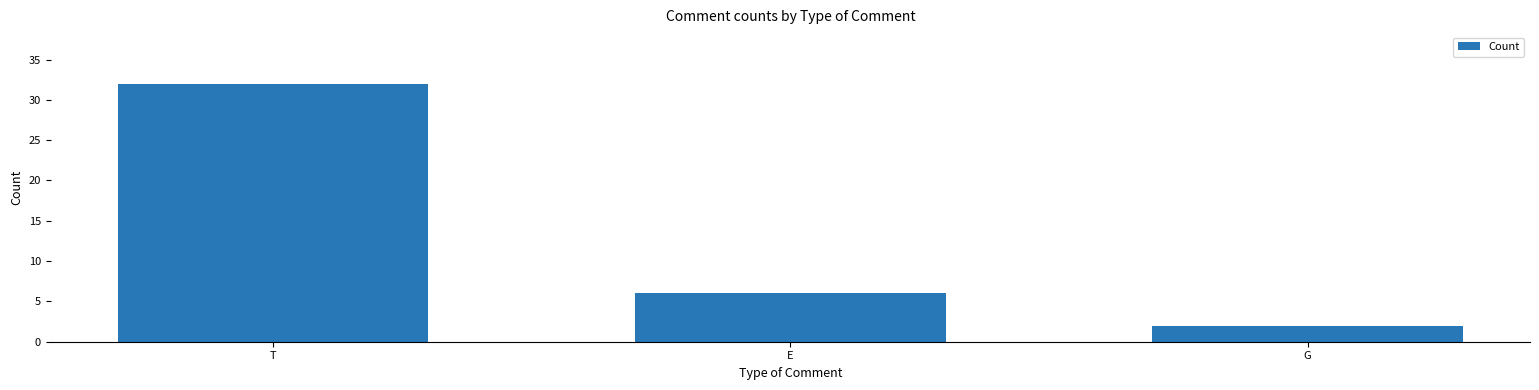

Reading left to right, transcribe all the data shown in this chart.

32	6	2